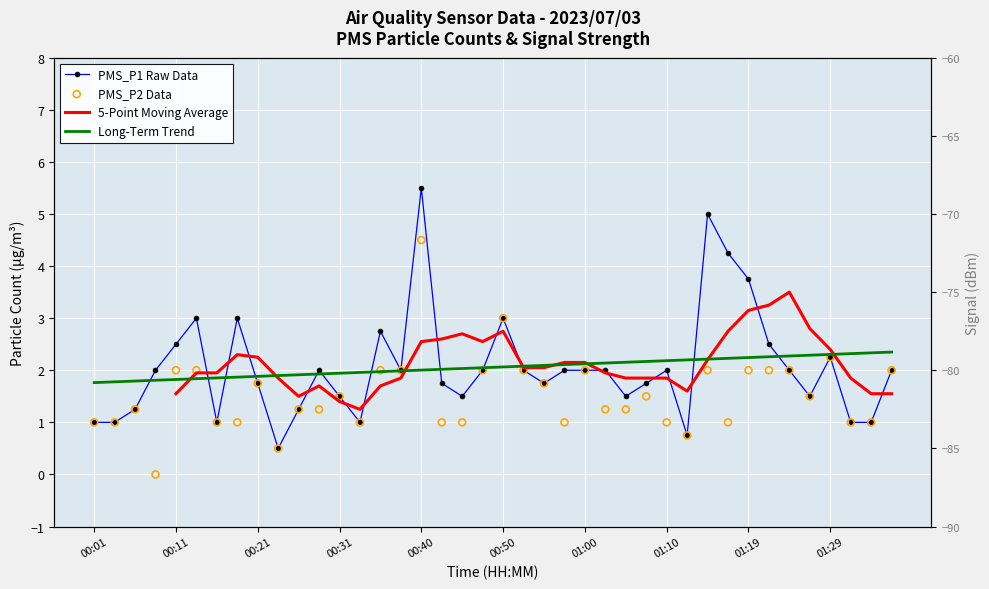

What are all the series names shown in the legend?

PMS_P1 Raw Data, 5-Point Moving Average, Long-Term Trend, PMS_P2 Data